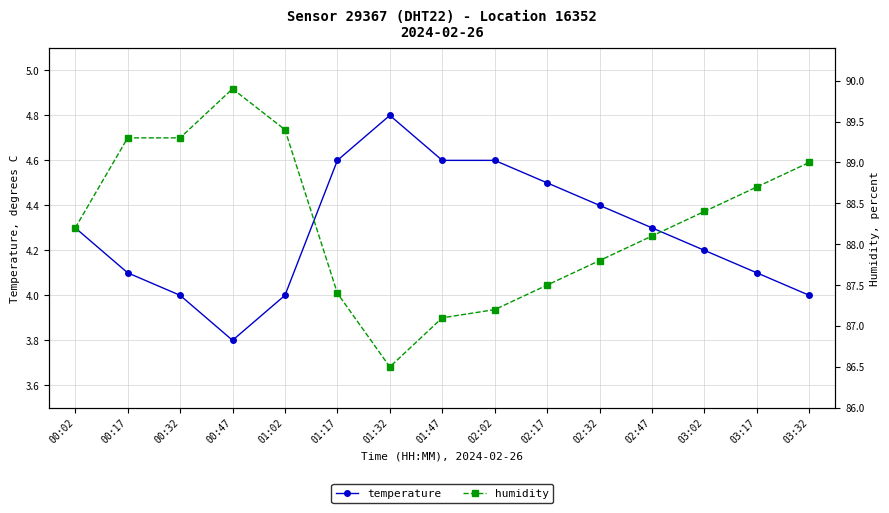

True or false: humidity and temperature intersect in this chart.

False